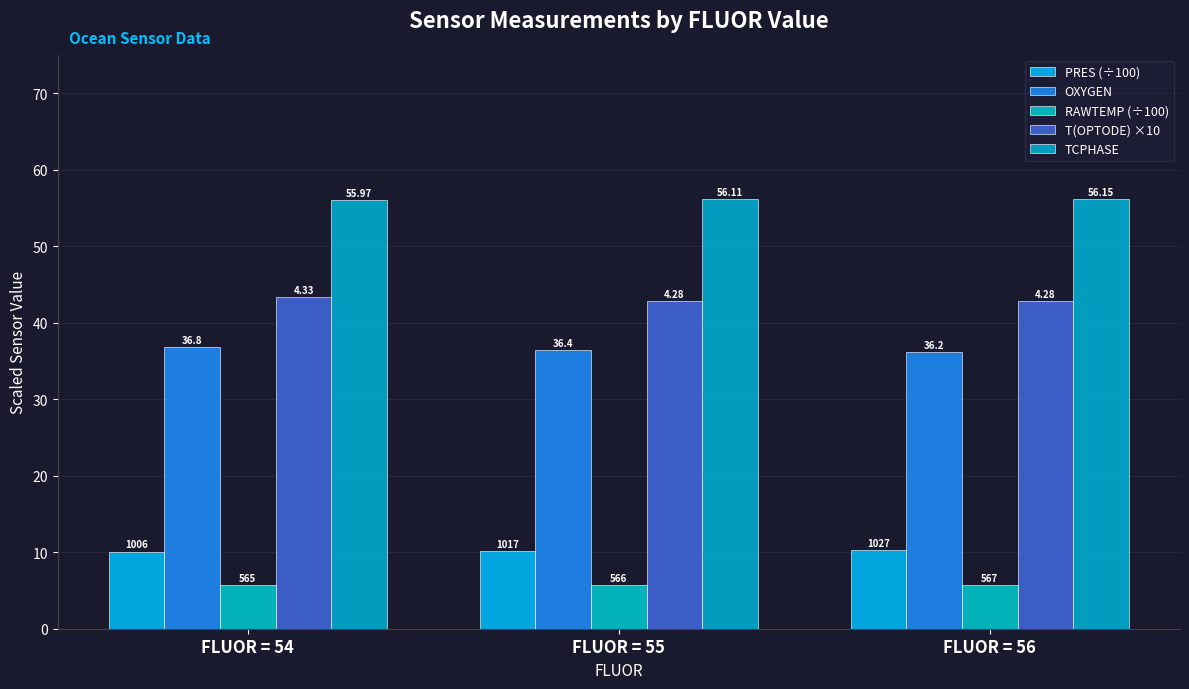

How many bars are there in each group?

5